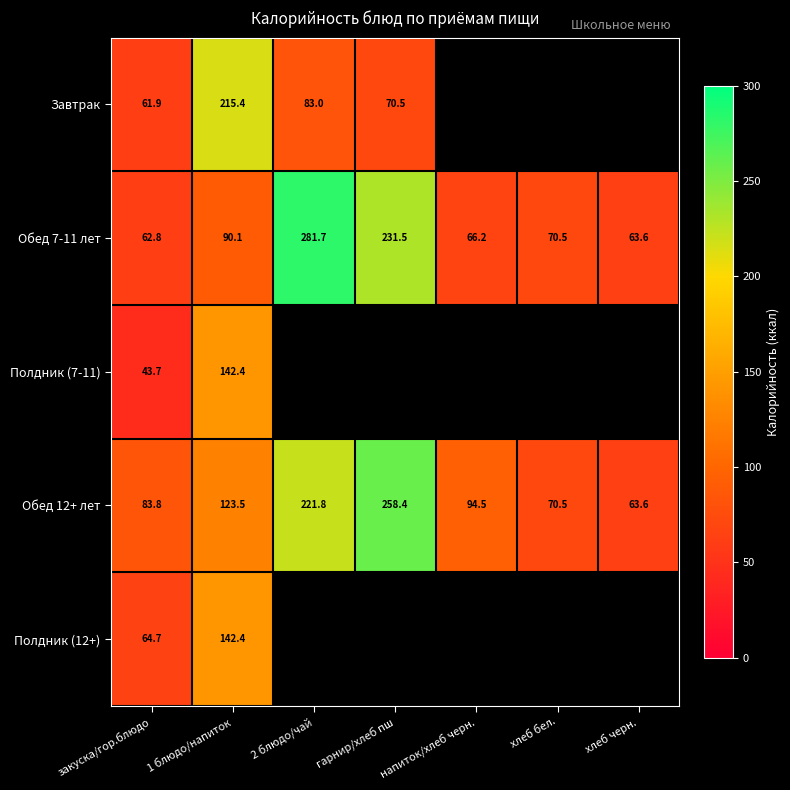

Is the value of Обед 12+ лет at хлеб черн. greater than the value of Полдник (7-11) at закуска/гор.блюдо?

Yes